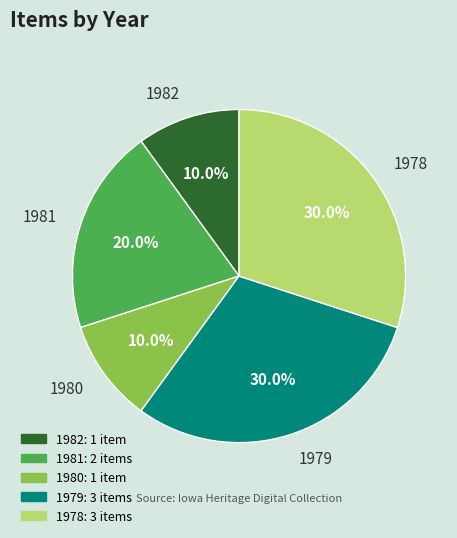

Approximately how many times larger is the value at 1978 compared to 1979?

1.0